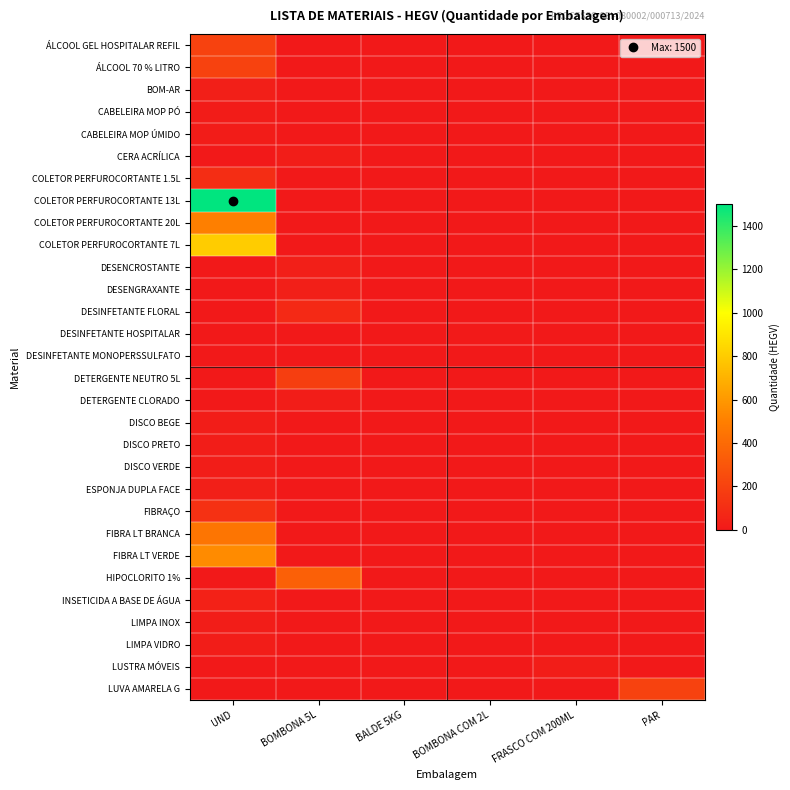

Which label corresponds to the largest value in the chart?

UND